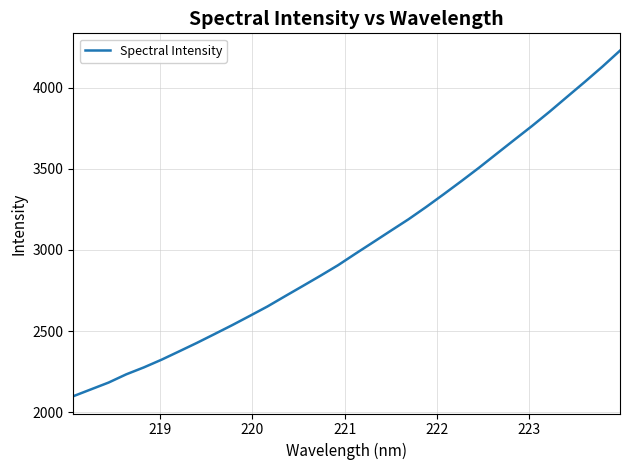

What is the difference between the maximum and minimum values?

2129.1